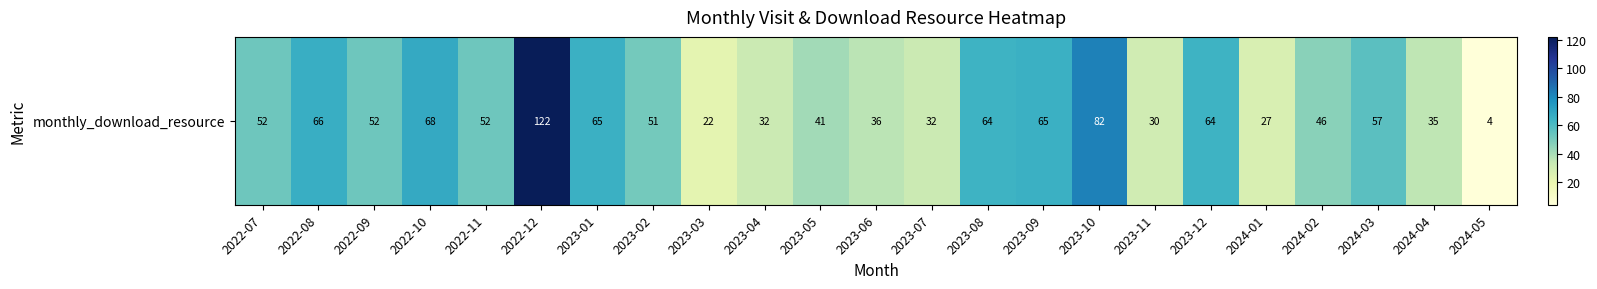

What is the sum of all values?

1165